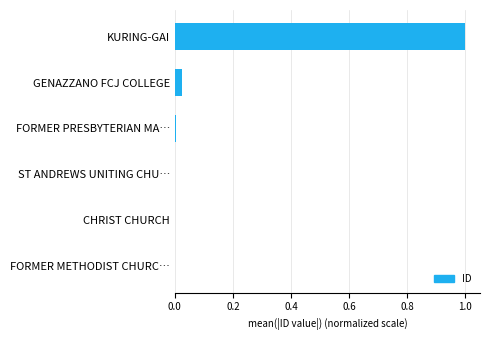

The chart shows a value of 0.0 at FORMER PRESBYTERIAN MA…. True or false?

True